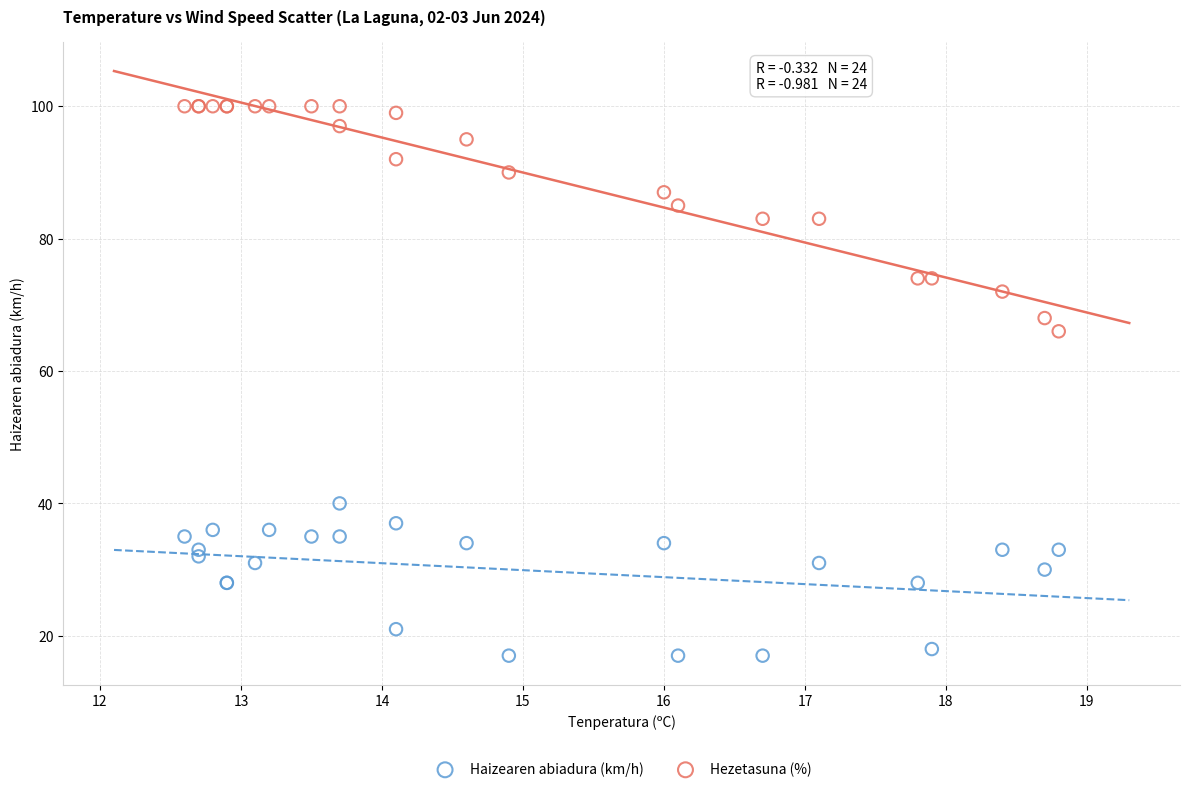

Which series reaches the minimum Y coordinate?

Haizearen abiadura (km/h)